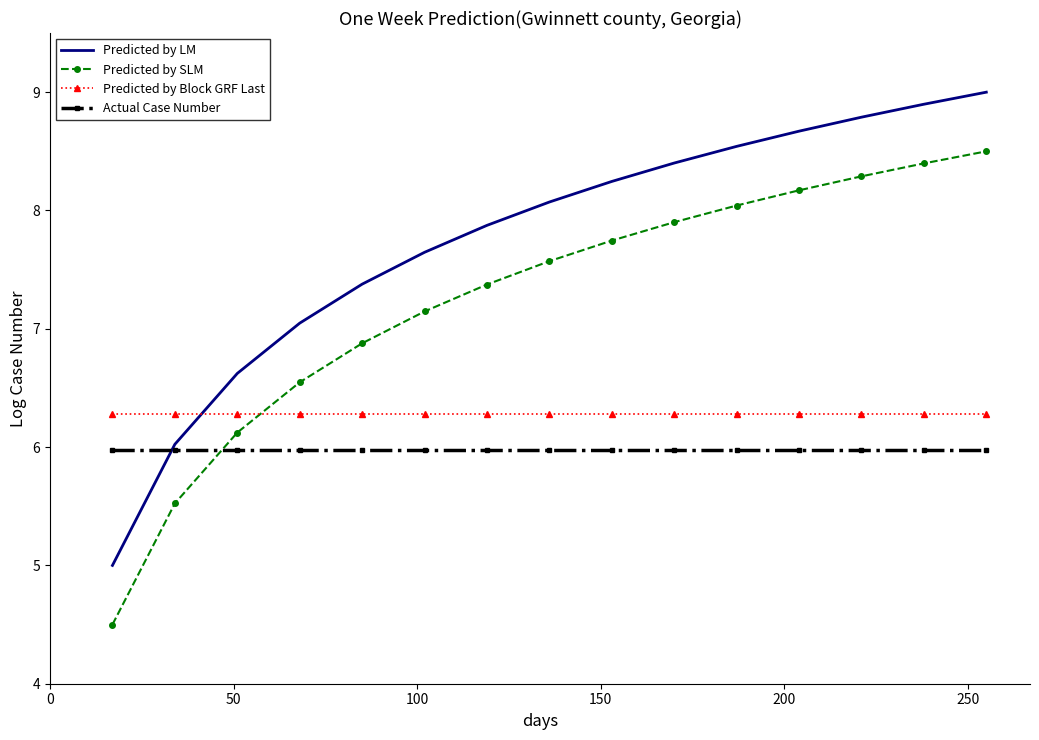

What is the smallest value displayed?

4.5